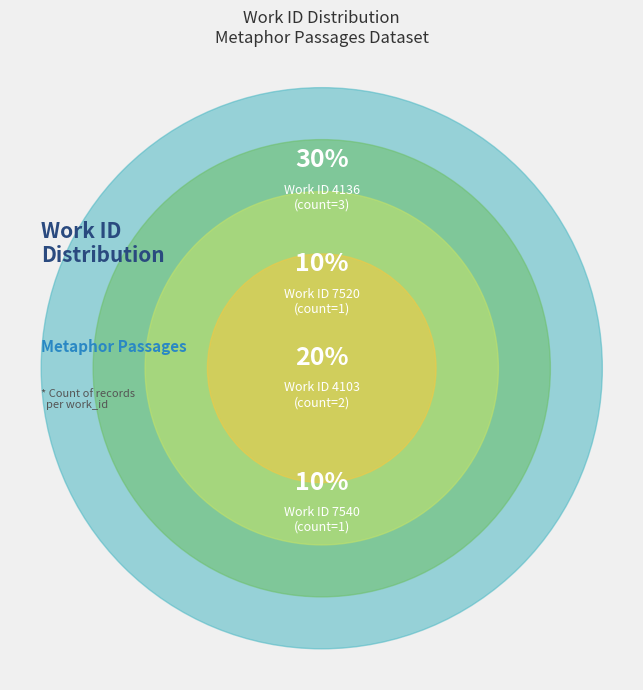

Is it true that 7 is 4% of the pie?

False